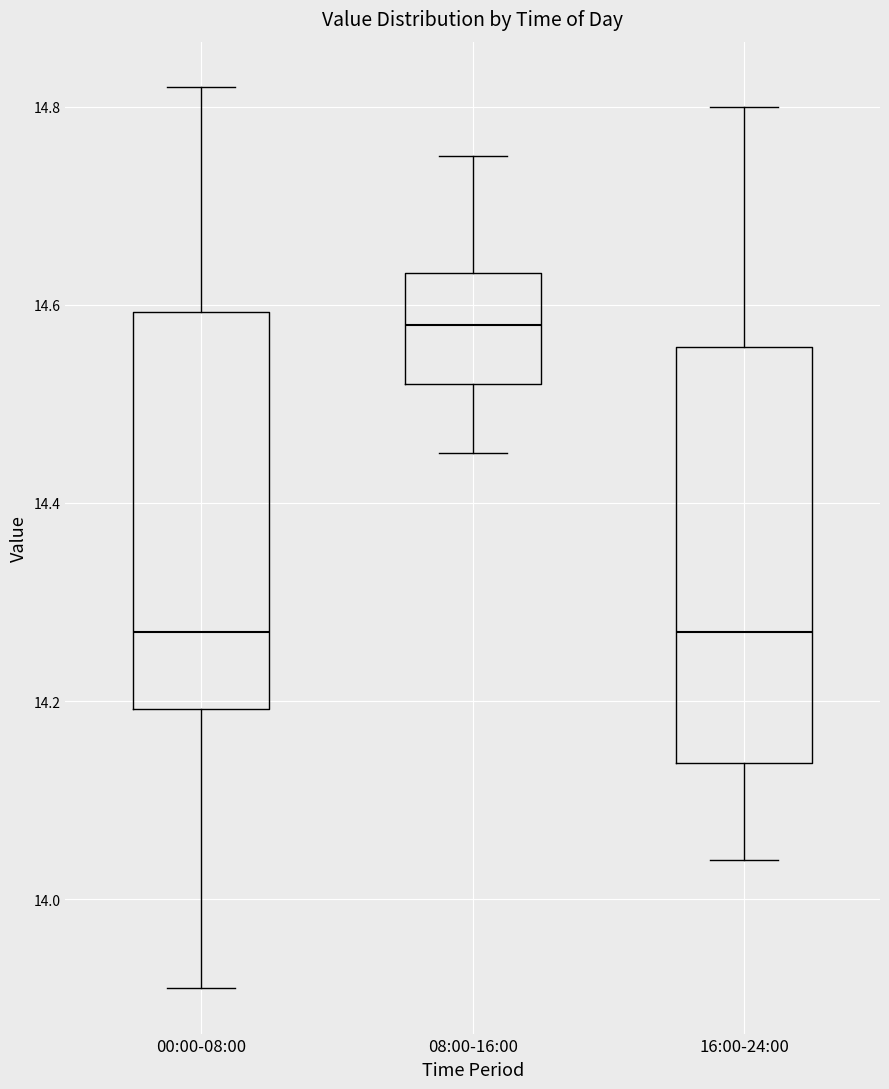

Reading left to right, read every box against the y-axis: the position of its median line, the range the box covers, and the ends of its whiskers. The values are not printed on the chart, so give them approximately, as read against the axis.

00:00-08:00: median 14.28, box 14.20 to 14.60, whiskers 13.92 to 14.82
08:00-16:00: median 14.58, box 14.52 to 14.64, whiskers 14.46 to 14.76
16:00-24:00: median 14.28, box 14.14 to 14.56, whiskers 14.04 to 14.80